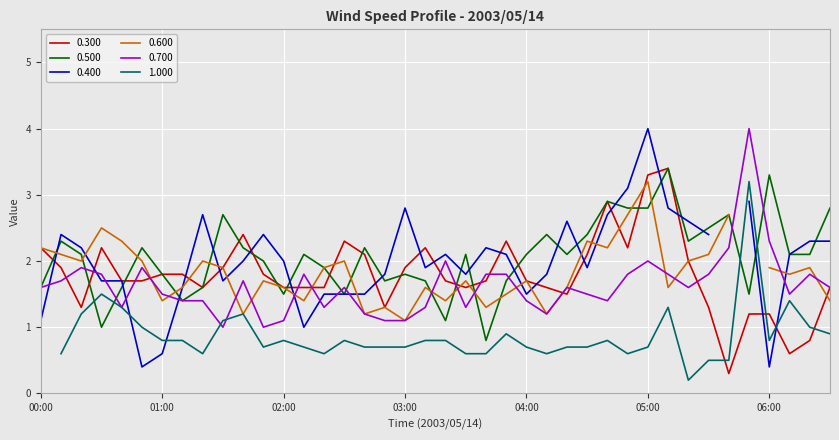

What is the lowest value of the 0.500 series?

0.8